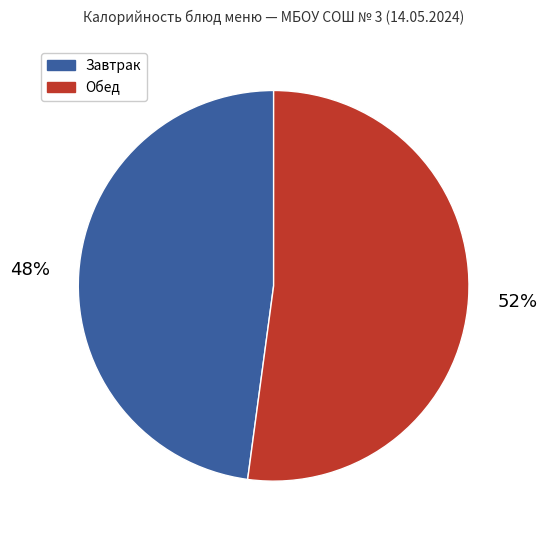

Between Завтрак and Обед, which is larger?

Обед